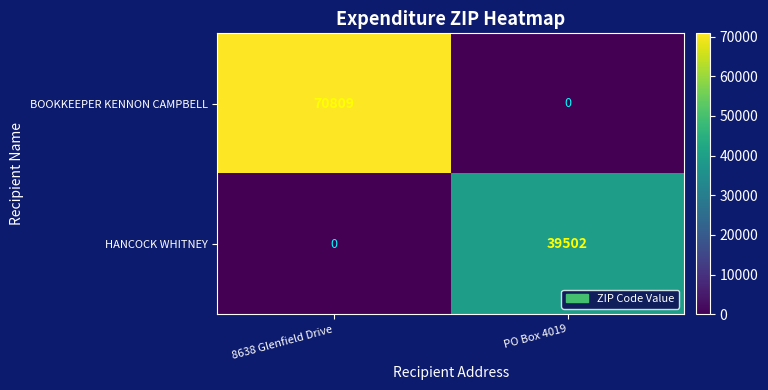

Is it true that HANCOCK WHITNEY equals 39502 at PO Box 4019?

True